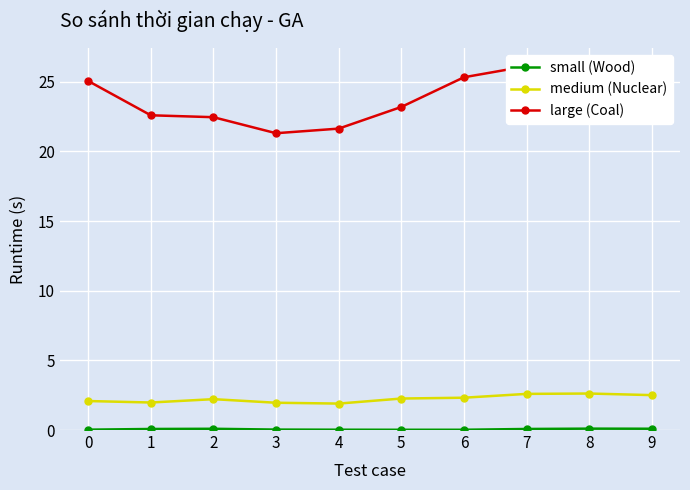

True or false: small (Wood) and large (Coal) cross at least once.

False